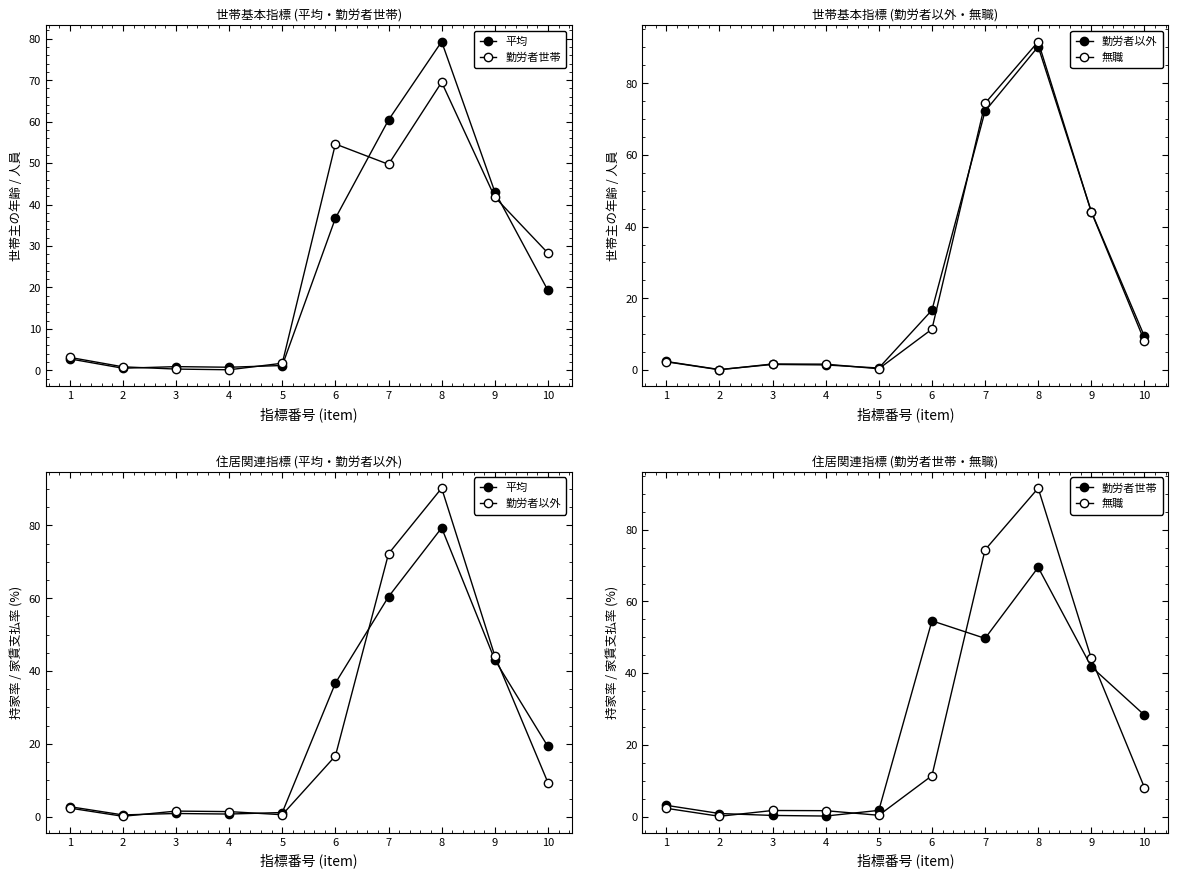

Is it true that 勤労者以外 equals 1.6 at 3?

True